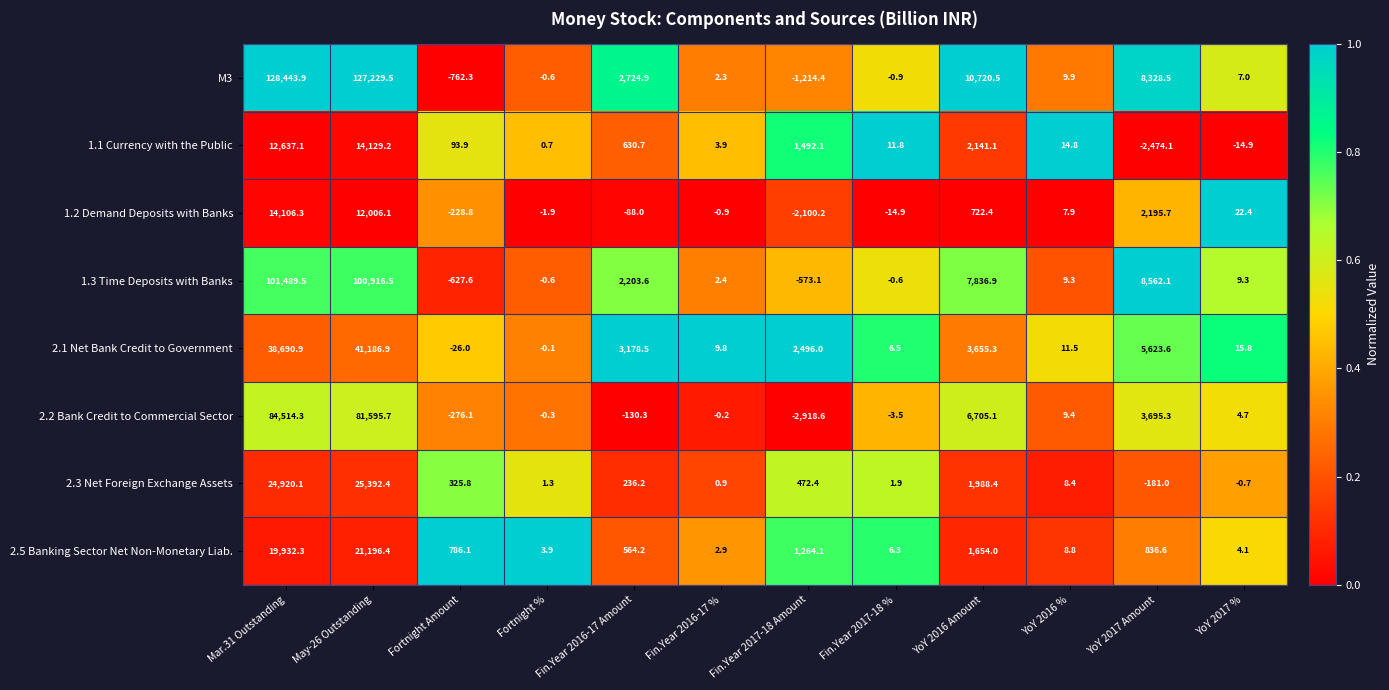

The 2.3 Net Foreign Exchange Assets series shows 5.4 at YoY 2016 %. True or false?

False